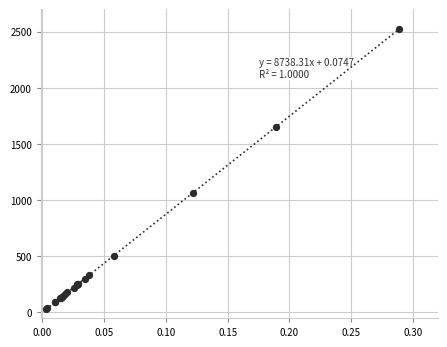

What Y value in the scatter plot is closest to 1275?

1065